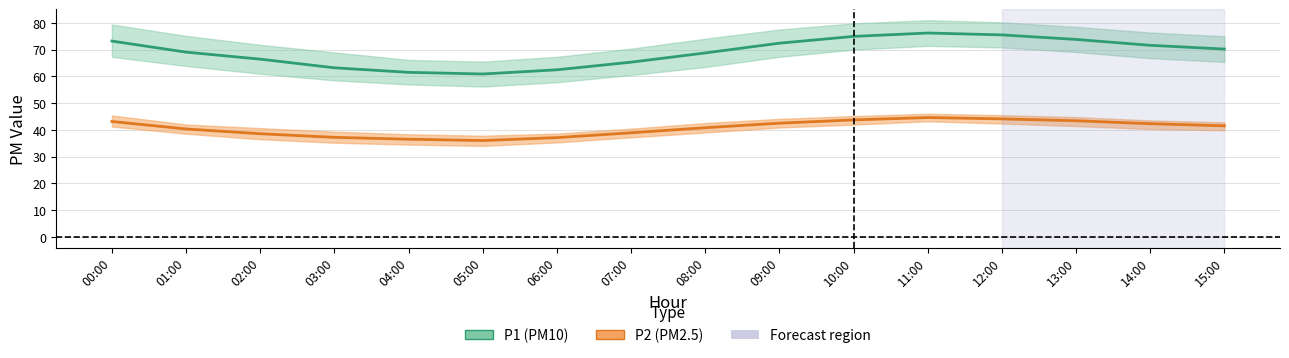

How many interior local valleys does the P1_lower series have?

1